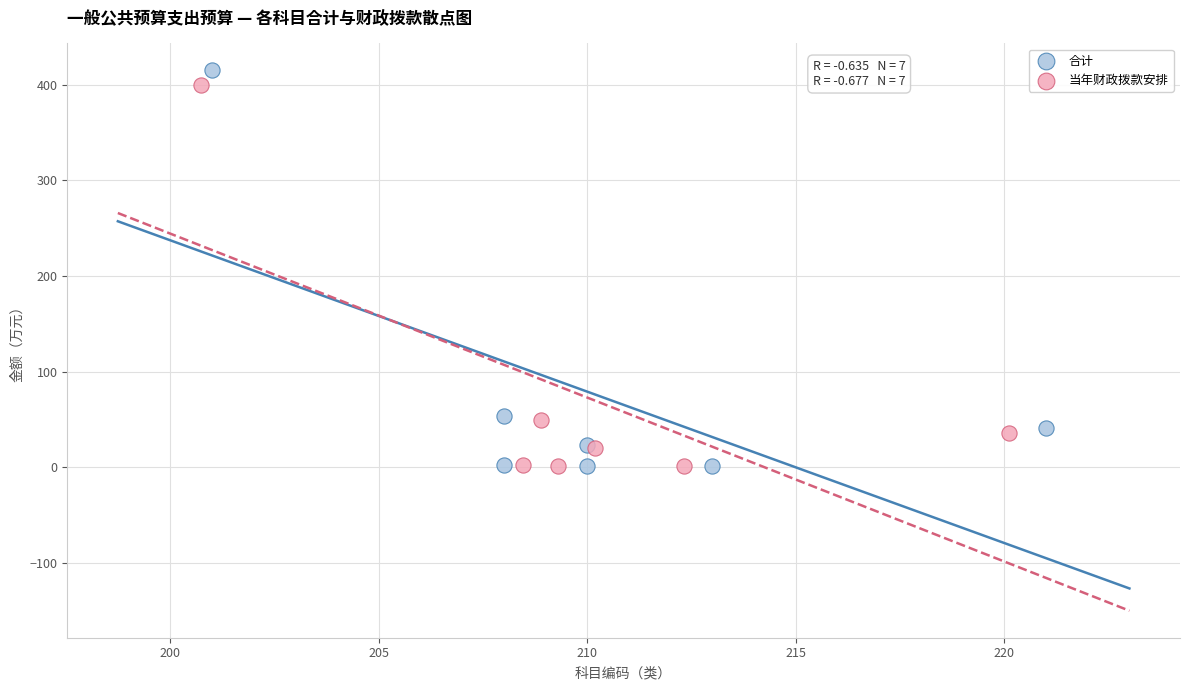

Which series has the widest spread of Y values?

合计